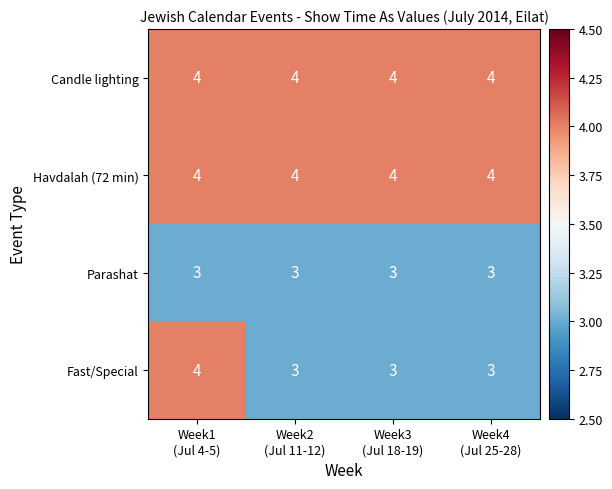

What is the maximum value for Havdalah (72 min)?

4